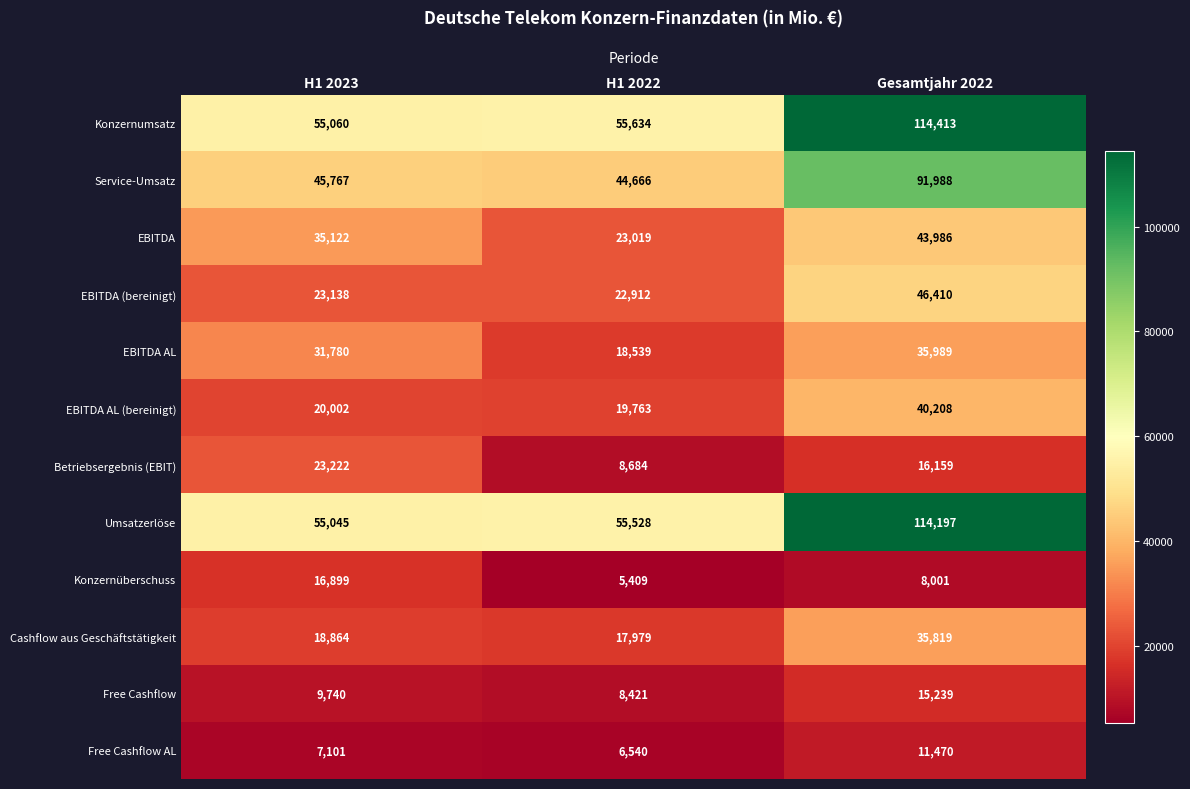

The Service-Umsatz series shows 67456 at H1 2022. True or false?

False